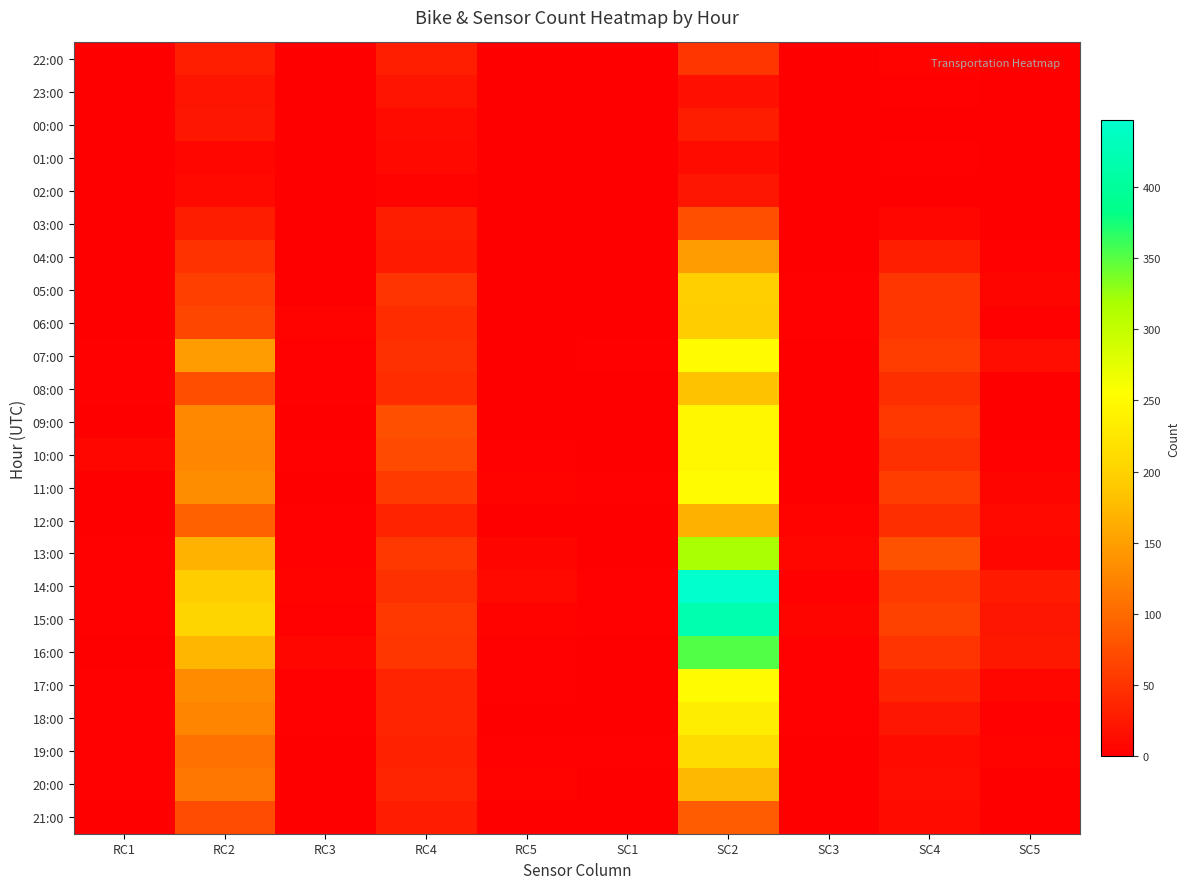

Reading left to right, list all the values displayed in this chart.

22:00: RC1=0	RC2=30	RC3=0	RC4=30	RC5=0	SC1=0	SC2=51	SC3=0	SC4=5	SC5=0
23:00: RC1=0	RC2=20	RC3=0	RC4=20	RC5=0	SC1=1	SC2=16	SC3=0	SC4=2	SC5=0
00:00: RC1=0	RC2=22	RC3=0	RC4=11	RC5=0	SC1=0	SC2=28	SC3=0	SC4=1	SC5=0
01:00: RC1=0	RC2=8	RC3=0	RC4=10	RC5=0	SC1=0	SC2=12	SC3=0	SC4=3	SC5=0
02:00: RC1=0	RC2=10	RC3=0	RC4=5	RC5=0	SC1=0	SC2=22	SC3=0	SC4=1	SC5=0
03:00: RC1=0	RC2=29	RC3=0	RC4=28	RC5=0	SC1=1	SC2=76	SC3=0	SC4=8	SC5=0
04:00: RC1=1	RC2=48	RC3=0	RC4=25	RC5=0	SC1=1	SC2=147	SC3=1	SC4=30	SC5=2
05:00: RC1=1	RC2=60	RC3=0	RC4=49	RC5=1	SC1=1	SC2=197	SC3=2	SC4=52	SC5=6
06:00: RC1=0	RC2=67	RC3=4	RC4=42	RC5=1	SC1=1	SC2=193	SC3=2	SC4=51	SC5=2
07:00: RC1=2	RC2=147	RC3=3	RC4=46	RC5=1	SC1=2	SC2=250	SC3=0	SC4=58	SC5=13
08:00: RC1=3	RC2=75	RC3=3	RC4=42	RC5=0	SC1=0	SC2=182	SC3=1	SC4=45	SC5=0
09:00: RC1=1	RC2=129	RC3=1	RC4=76	RC5=1	SC1=0	SC2=245	SC3=1	SC4=53	SC5=0
10:00: RC1=8	RC2=127	RC3=3	RC4=70	RC5=2	SC1=0	SC2=246	SC3=1	SC4=46	SC5=3
11:00: RC1=1	RC2=134	RC3=0	RC4=57	RC5=4	SC1=2	SC2=251	SC3=0	SC4=59	SC5=6
12:00: RC1=0	RC2=91	RC3=3	RC4=34	RC5=0	SC1=0	SC2=167	SC3=5	SC4=44	SC5=9
13:00: RC1=2	RC2=168	RC3=3	RC4=53	RC5=6	SC1=0	SC2=319	SC3=7	SC4=77	SC5=7
14:00: RC1=3	RC2=193	RC3=4	RC4=46	RC5=9	SC1=3	SC2=447	SC3=2	SC4=56	SC5=25
15:00: RC1=3	RC2=203	RC3=3	RC4=53	RC5=5	SC1=2	SC2=419	SC3=6	SC4=62	SC5=22
16:00: RC1=1	RC2=172	RC3=7	RC4=51	RC5=3	SC1=0	SC2=351	SC3=2	SC4=50	SC5=23
17:00: RC1=3	RC2=131	RC3=3	RC4=36	RC5=3	SC1=0	SC2=250	SC3=2	SC4=35	SC5=7
18:00: RC1=2	RC2=124	RC3=2	RC4=36	RC5=1	SC1=0	SC2=233	SC3=2	SC4=22	SC5=3
19:00: RC1=2	RC2=107	RC3=1	RC4=33	RC5=3	SC1=2	SC2=213	SC3=0	SC4=12	SC5=4
20:00: RC1=2	RC2=113	RC3=1	RC4=35	RC5=4	SC1=0	SC2=174	SC3=0	SC4=13	SC5=0
21:00: RC1=1	RC2=72	RC3=1	RC4=27	RC5=1	SC1=0	SC2=87	SC3=0	SC4=11	SC5=0